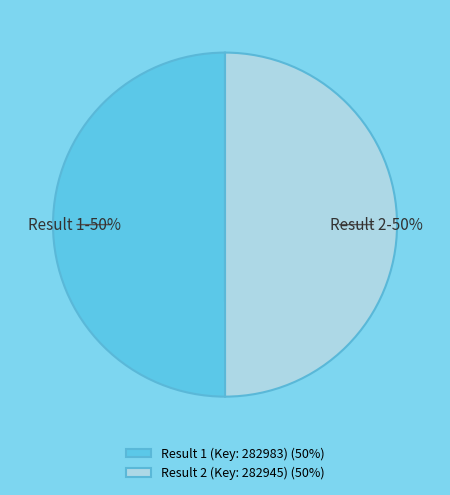

To the nearest percent, what percentage of the pie is Result 2 (Key: 282945)?

50%